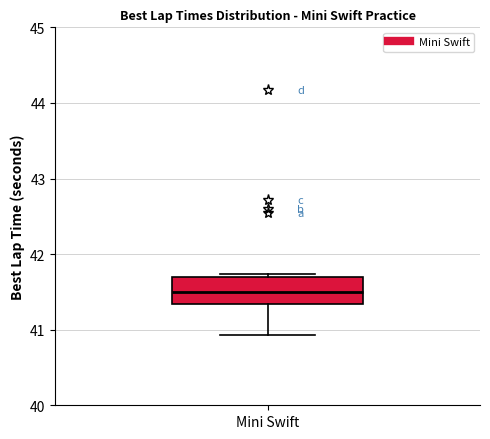

Where does the median line of the box for Mini Swift sit on the y-axis? The values are not printed on the chart, so give them approximately, as read against the axis.

41.5